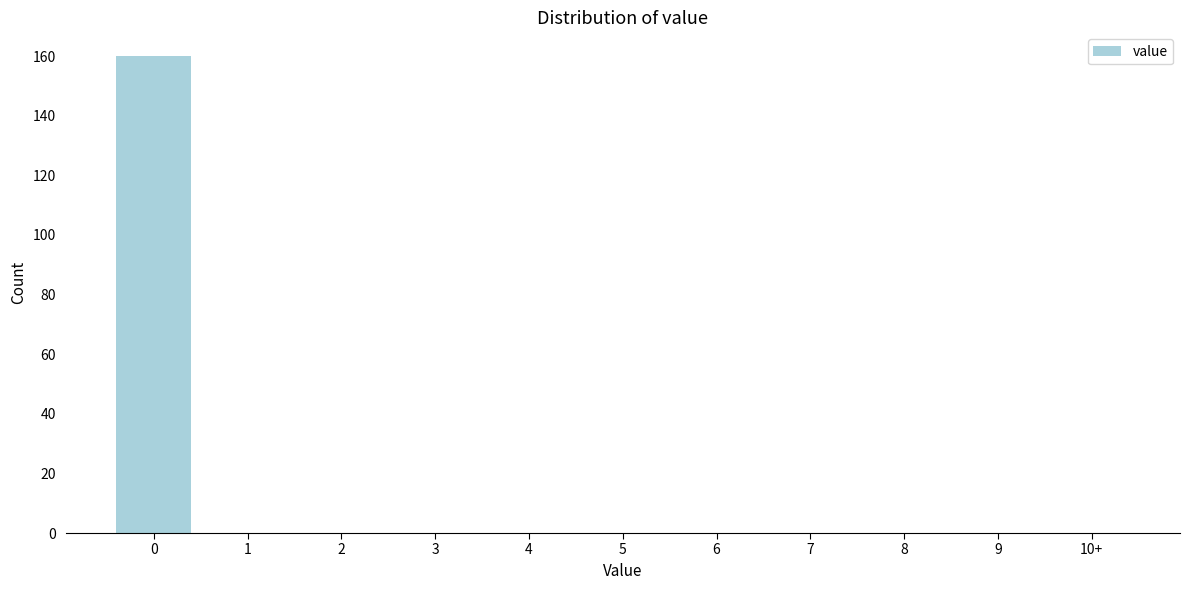

Reading left to right, extract all data points from this chart.

0=160	1=0	2=0	3=0	4=0	5=0	6=0	7=0	8=0	9=0	10+=0